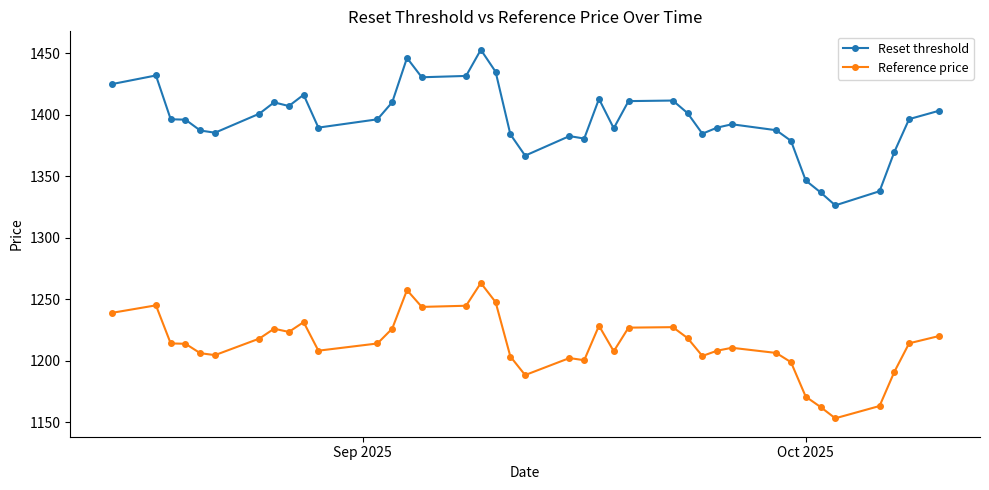

What is the maximum value for Reset threshold?

1452.7